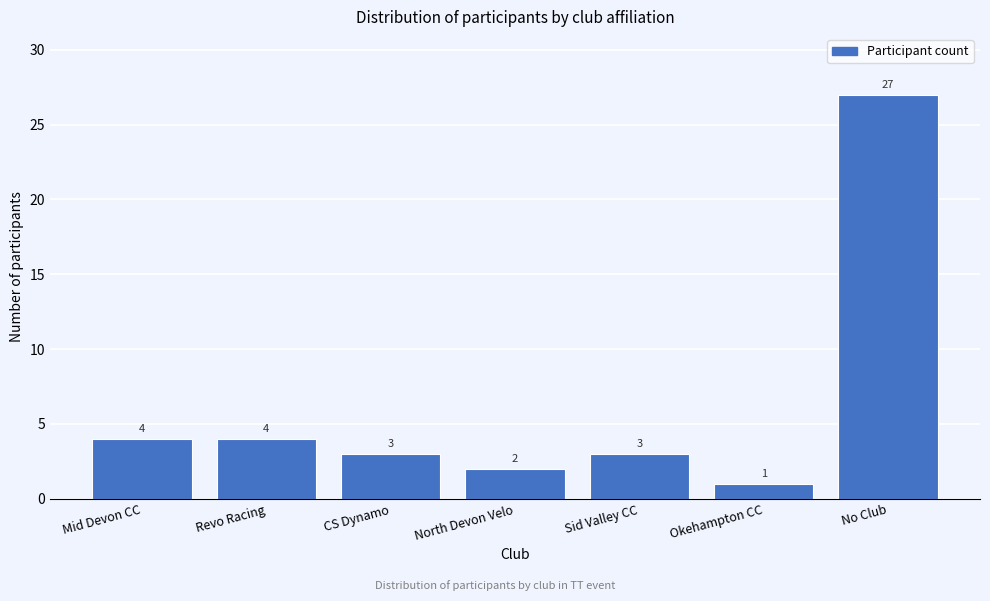

Reading left to right, extract all data points from this chart.

Mid Devon CC=4	Revo Racing=4	CS Dynamo=3	North Devon Velo=2	Sid Valley CC=3	Okehampton CC=1	No Club=27